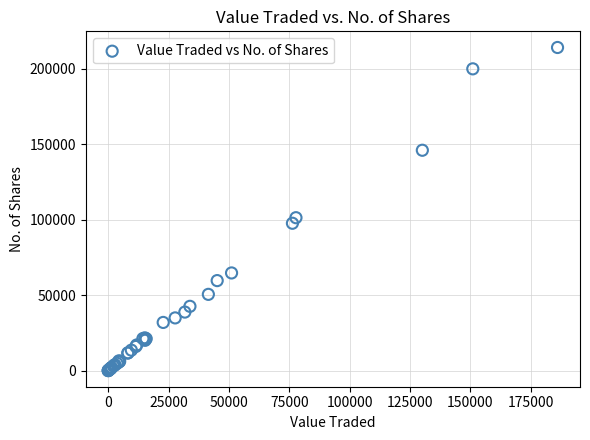

What Y value in the scatter plot is closest to 107099?

101354